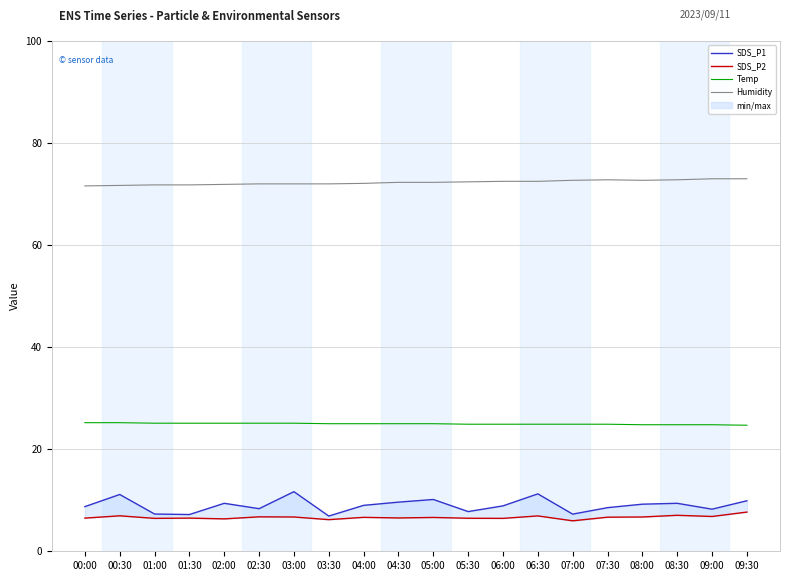

List the labels in order of SDS_P1 value, smallest first.

03:30, 01:30, 07:00, 01:00, 05:30, 09:00, 02:30, 07:30, 00:00, 06:00, 04:00, 08:00, 02:00, 08:30, 04:30, 09:30, 05:00, 00:30, 06:30, 03:00